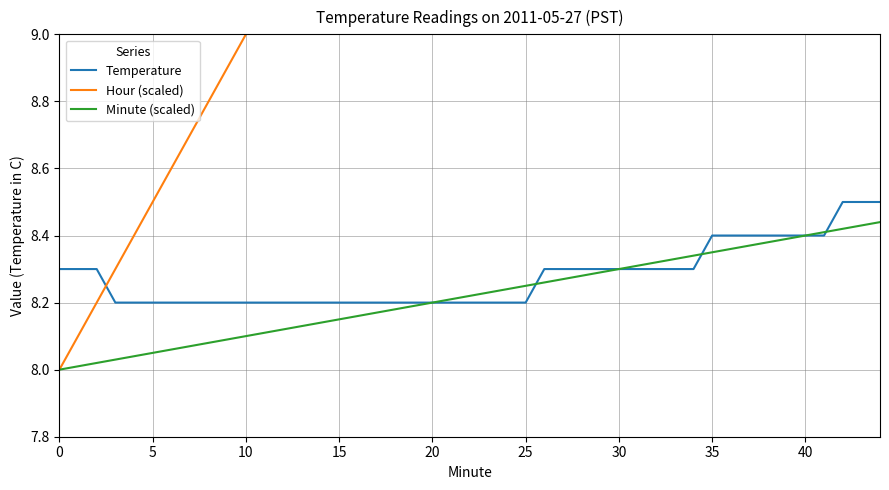

Reading left to right, extract all data points from this chart.

Temperature: 8.3	8.3	8.3	8.2	8.2	8.2	8.2	8.2	8.2	8.2	8.2	8.2	8.2	8.2	8.2	8.2	8.2	8.2	8.2	8.2	8.2	8.3	8.3	8.3	8.3	8.3	8.3	8.3	8.3	8.3	8.4	8.4	8.4	8.4	8.4	8.4	8.4	8.5	8.5	8.5
Hour (scaled): 8.0	8.1	8.2	8.3	8.4	8.5	8.6	8.7	8.8	8.9	9.0	9.1	9.2	9.8	9.9	10.0	10.1	10.2	10.3	10.4	10.5	10.6	10.7	10.8	10.9	11.0	11.1	11.2	11.3	11.4	11.5	11.6	11.7	11.8	11.9	12.0	12.1	12.2	12.3	12.4
Minute (scaled): 8.0	8.0	8.0	8.0	8.0	8.1	8.1	8.1	8.1	8.1	8.1	8.1	8.1	8.2	8.2	8.2	8.2	8.2	8.2	8.2	8.2	8.3	8.3	8.3	8.3	8.3	8.3	8.3	8.3	8.3	8.3	8.4	8.4	8.4	8.4	8.4	8.4	8.4	8.4	8.4